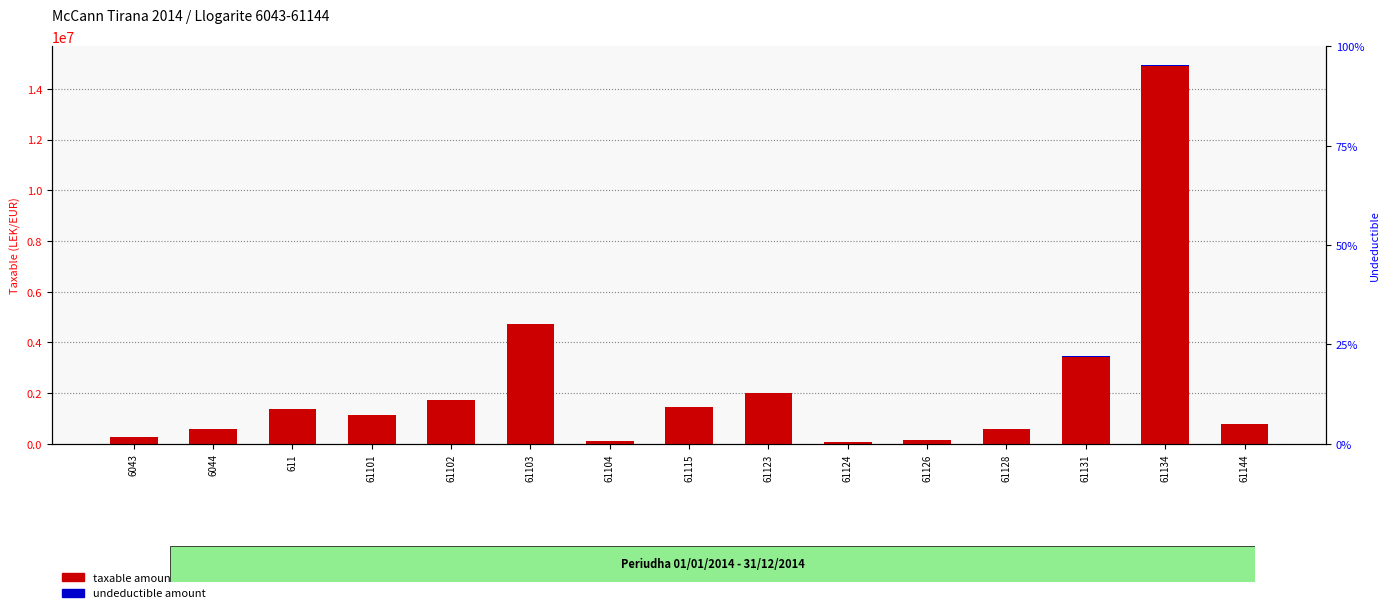

How many data points in taxable amount are less than 1149043?

7